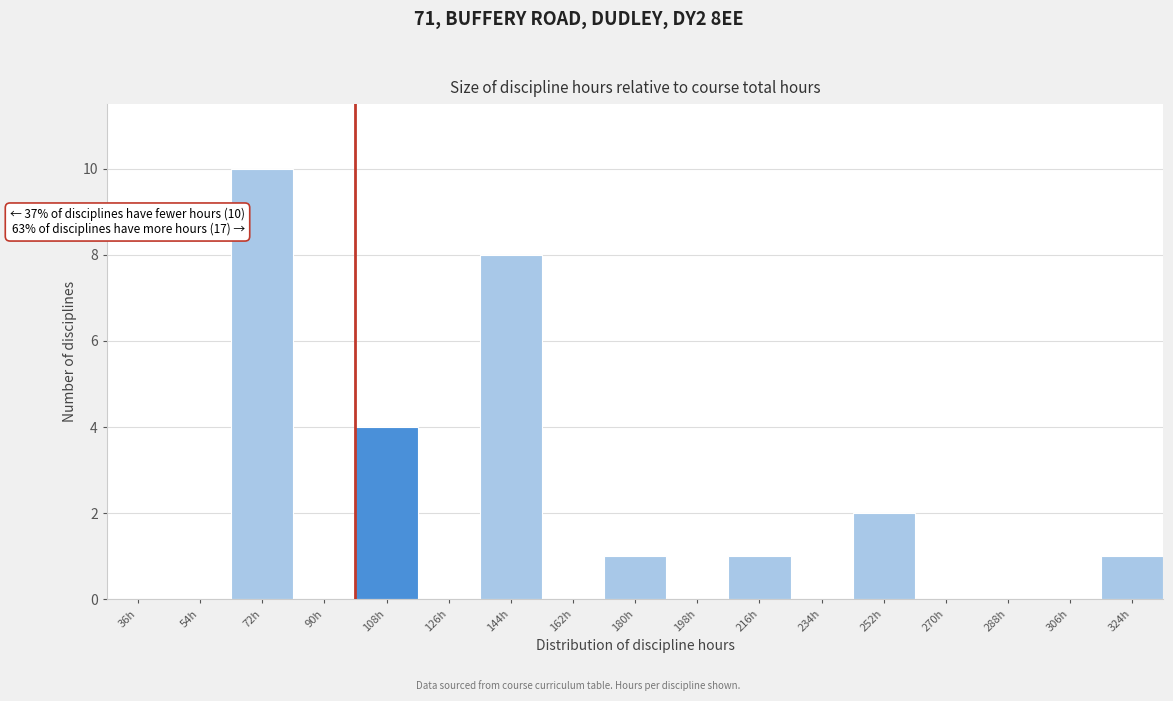

Reading left to right, extract all data points from this chart.

36h=0	54h=0	72h=10	90h=0	108h=4	126h=0	144h=8	162h=0	180h=1	198h=0	216h=1	234h=0	252h=2	270h=0	288h=0	306h=0	324h=1